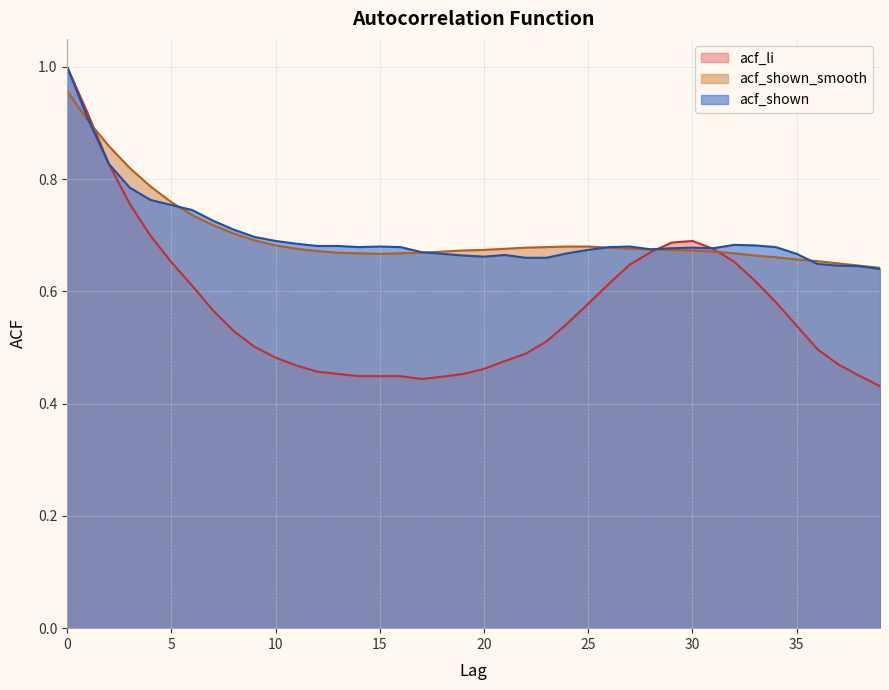

The acf_shown_smooth series shows 1.0 at 0. True or false?

True